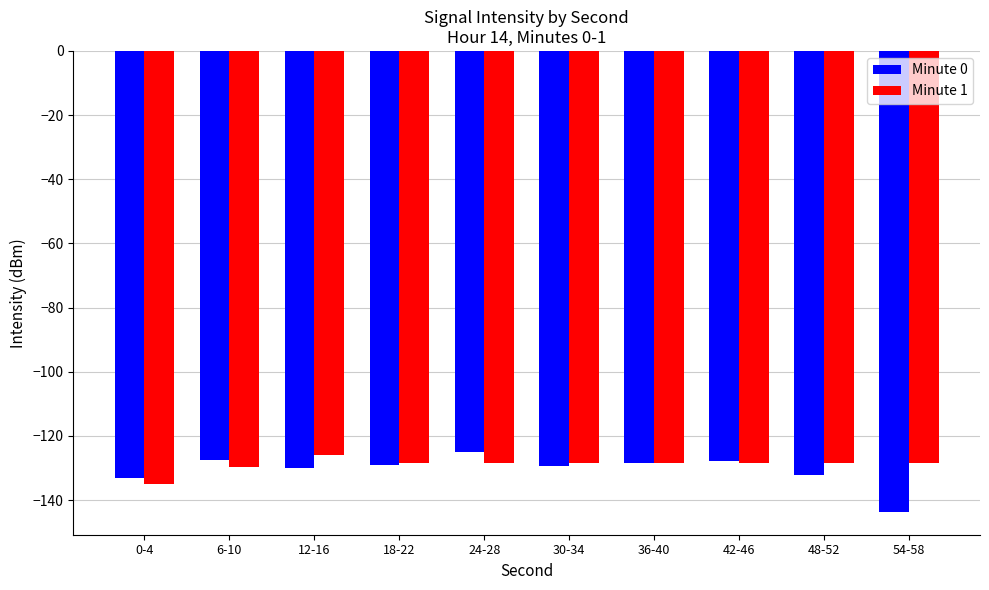

What are all the series names shown in the legend?

Minute 0, Minute 1